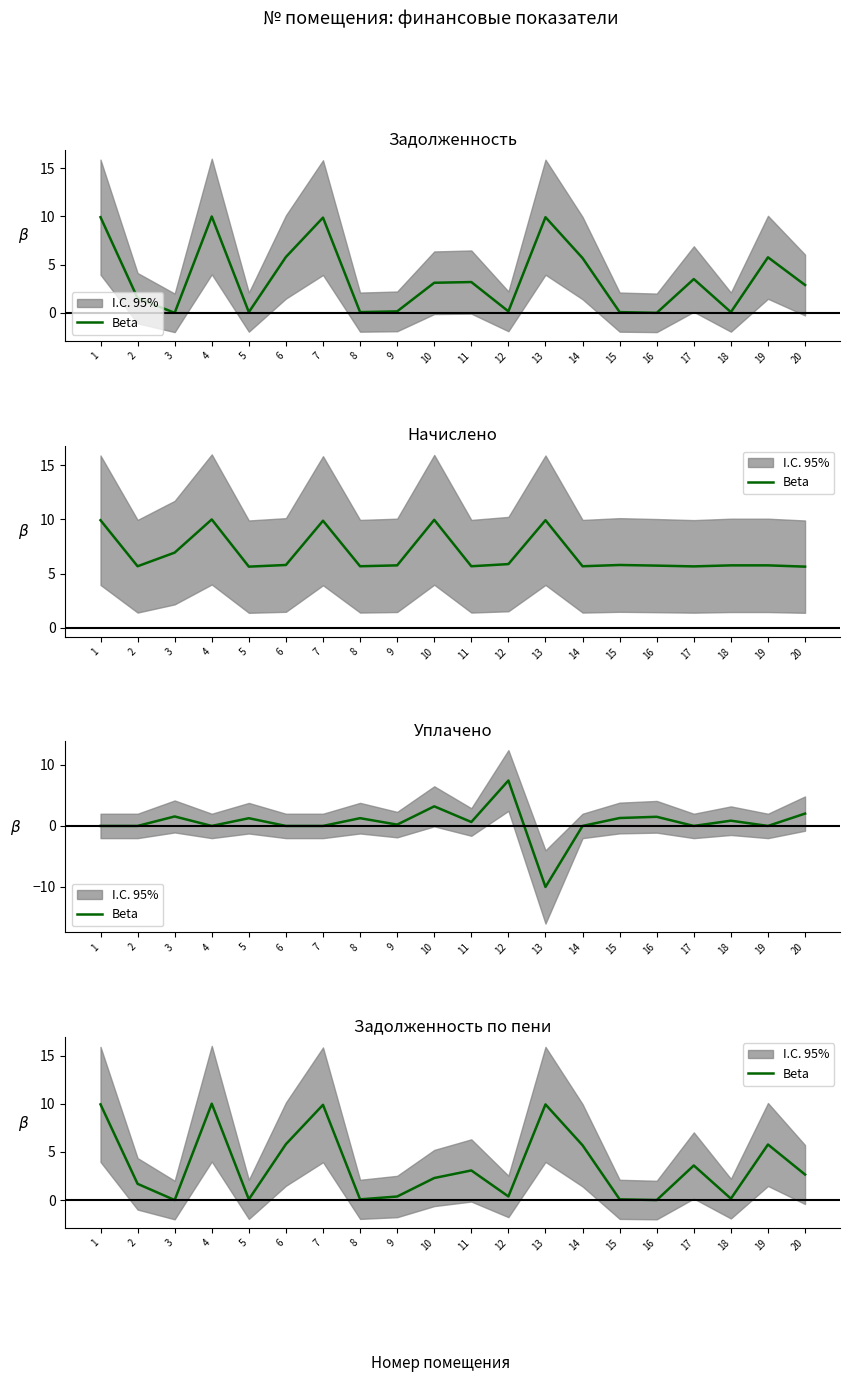

What is the sum of the values at 20 and 12?

3.0